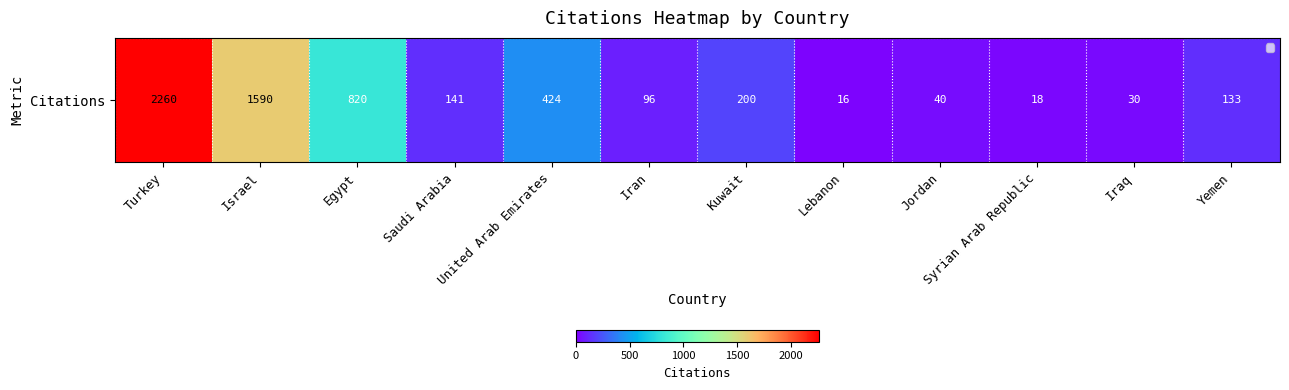

Read the value at Jordan, to the nearest 10.

40